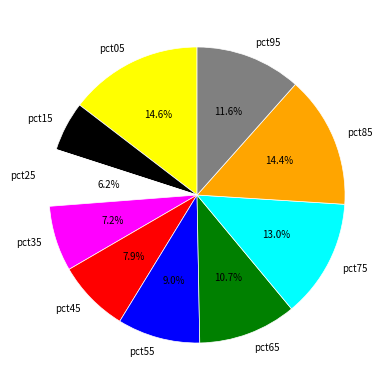

What is the smallest slice in the pie chart?

pct15